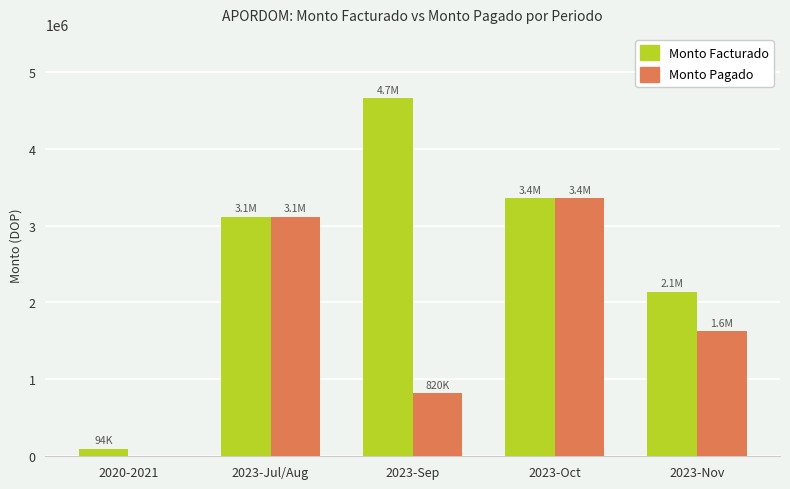

What is the average value of the Monto Pagado series?

1783297.4